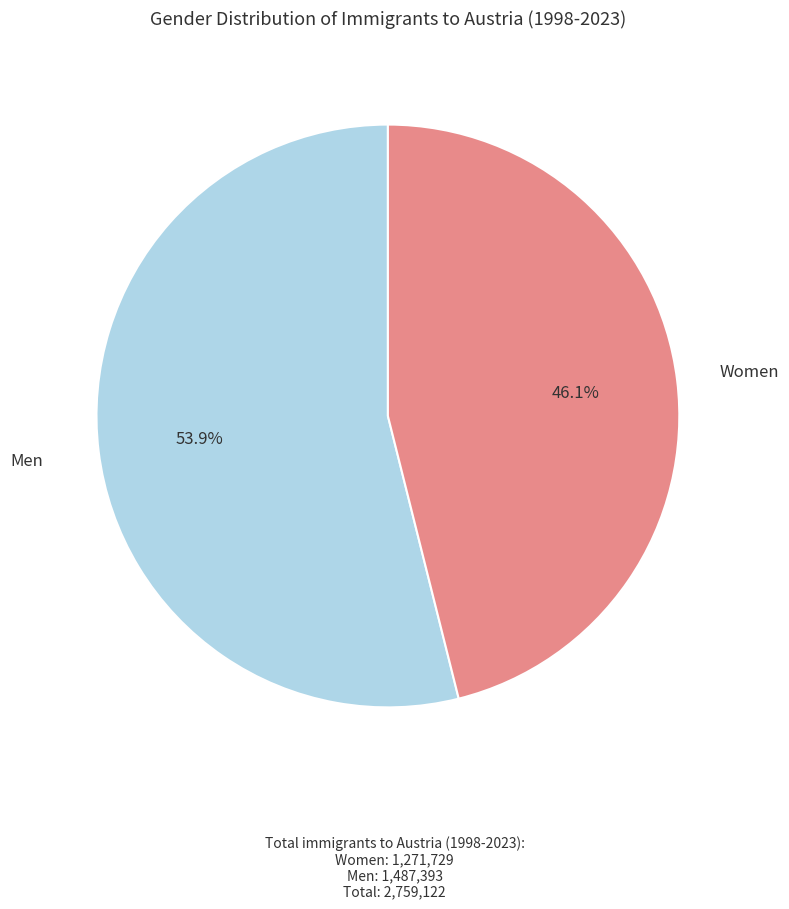

Is there a majority slice in this chart?

Yes